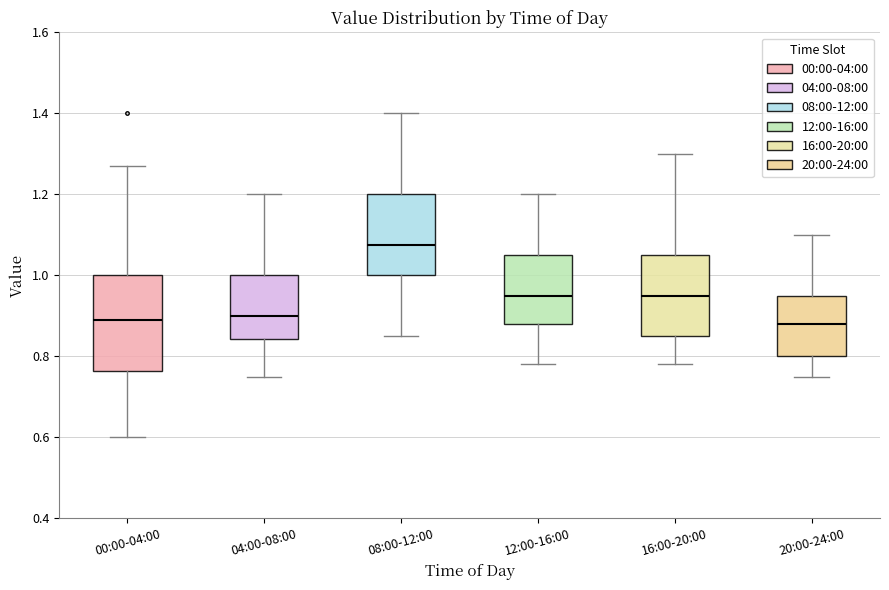

Reading left to right, read every box against the y-axis: the position of its median line, the range the box covers, and the ends of its whiskers. The values are not printed on the chart, so give them approximately, as read against the axis.

00:00-04:00: median 0.90, box 0.76 to 1.00, whiskers 0.60 to 1.28
04:00-08:00: median 0.90, box 0.84 to 1.00, whiskers 0.76 to 1.20
08:00-12:00: median 1.08, box 1.00 to 1.20, whiskers 0.86 to 1.40
12:00-16:00: median 0.96, box 0.88 to 1.06, whiskers 0.78 to 1.20
16:00-20:00: median 0.96, box 0.86 to 1.06, whiskers 0.78 to 1.30
20:00-24:00: median 0.88, box 0.80 to 0.96, whiskers 0.76 to 1.10